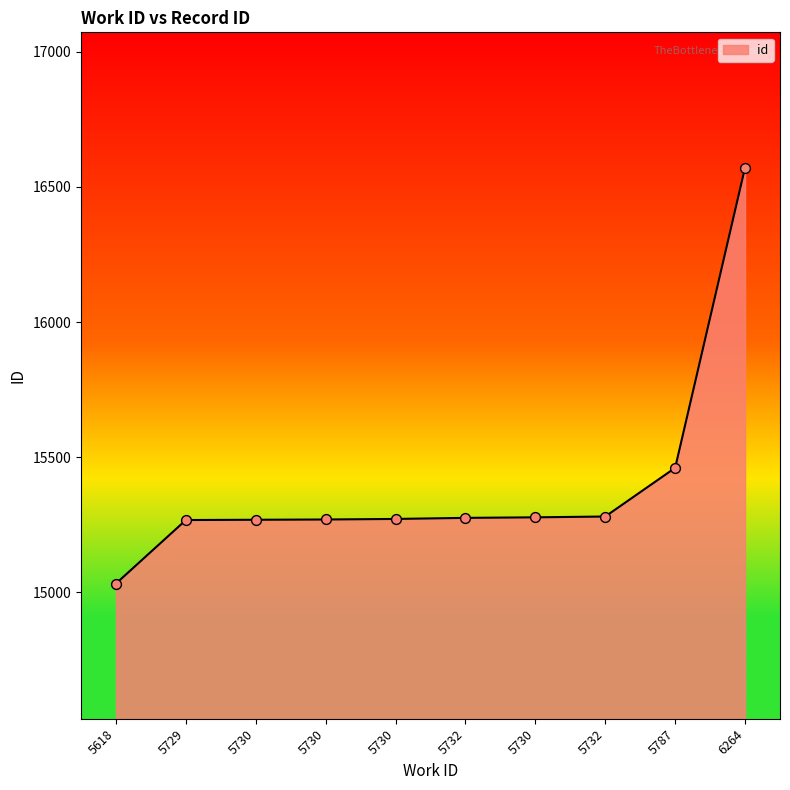

Between 5730 and 5730, which is larger?

5730